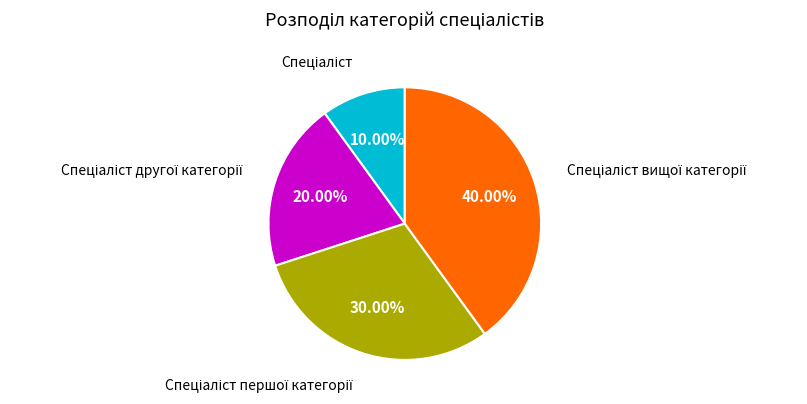

To the nearest percent, what is the average slice percentage?

25%